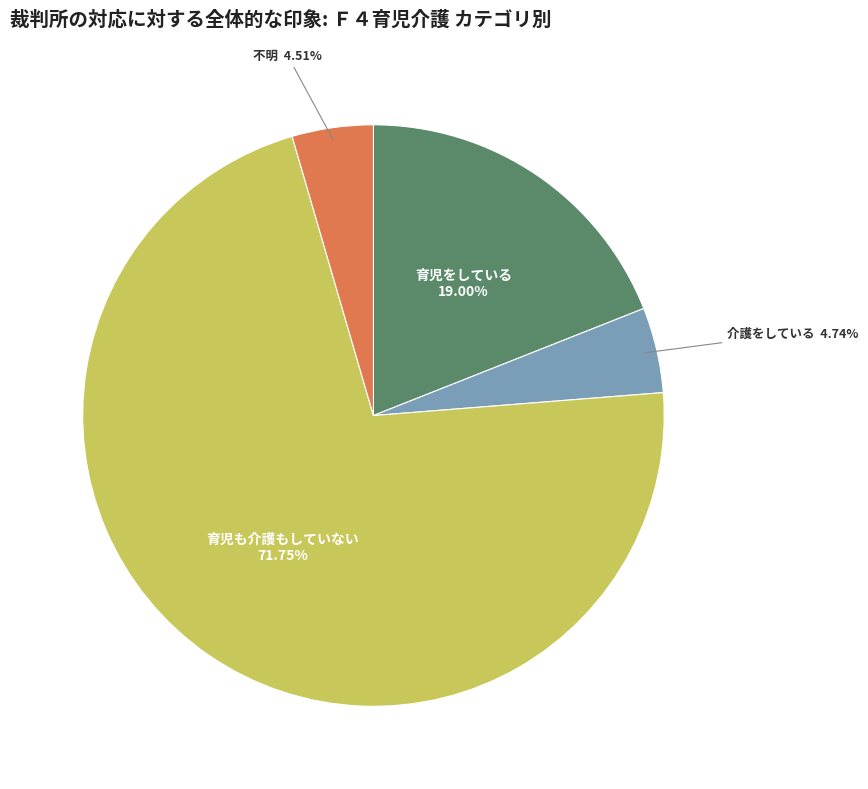

Which category has the biggest portion of the pie?

育児も介護もしていない